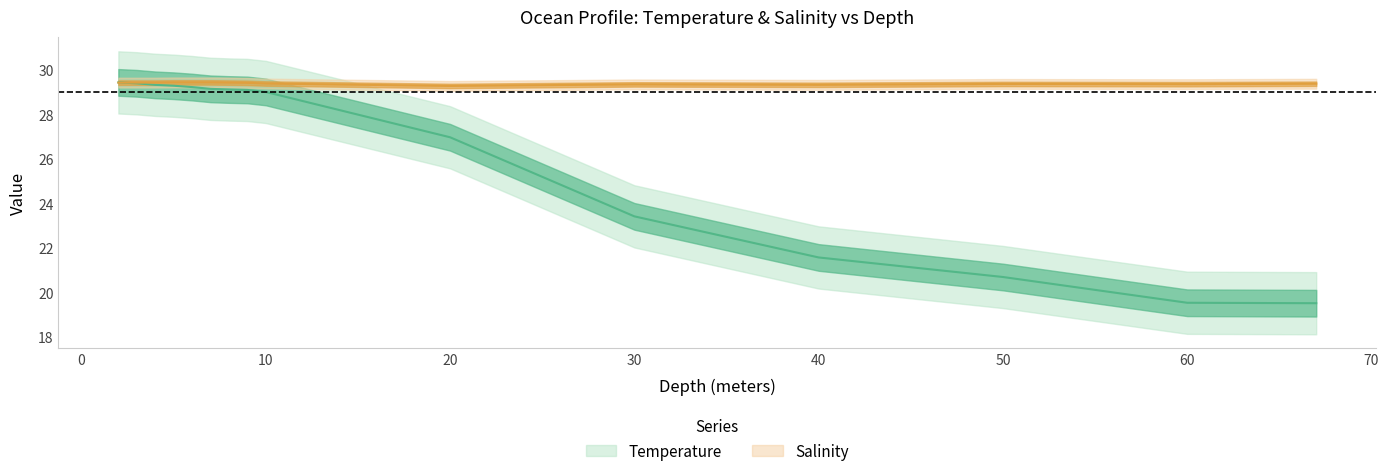

How many data points in Temperature are above 29?

9